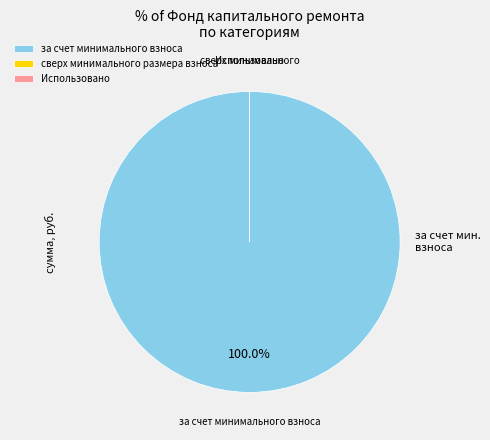

What is the largest slice in the pie chart?

за счет минимального взноса